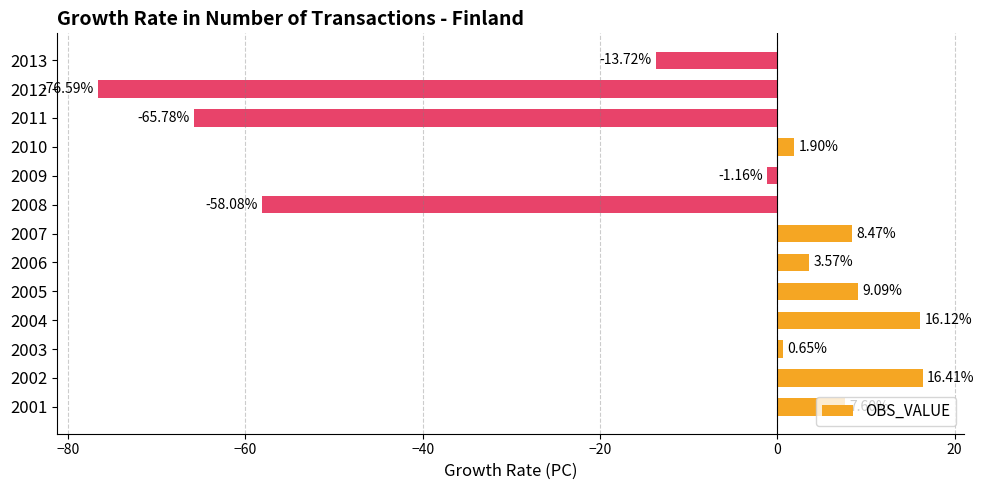

What is the average value?

-11.7